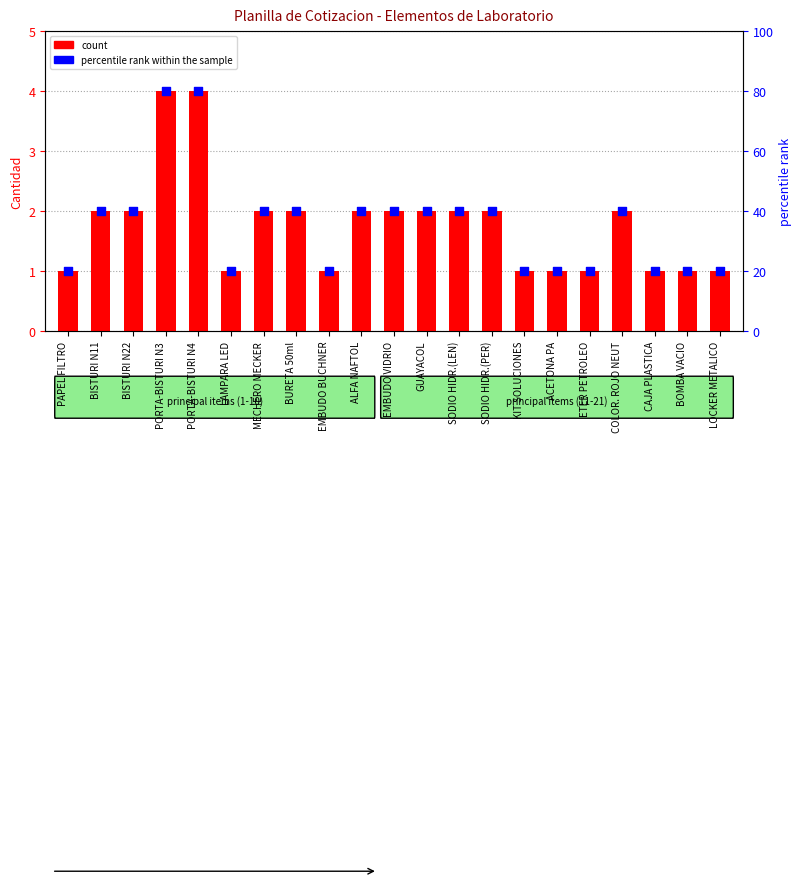

At which category is the sum across all series the highest?

PORTA-BISTURI N3